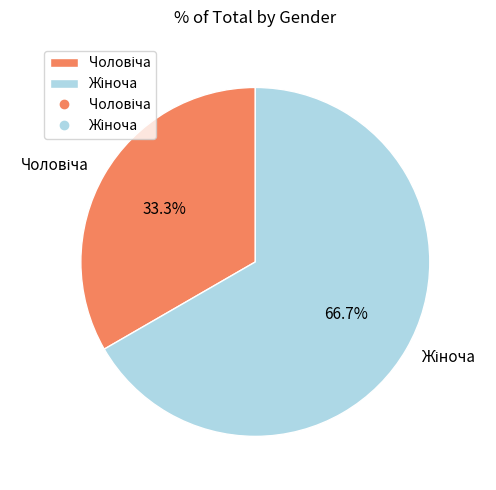

Is there any slice that represents more than half of the pie?

Yes